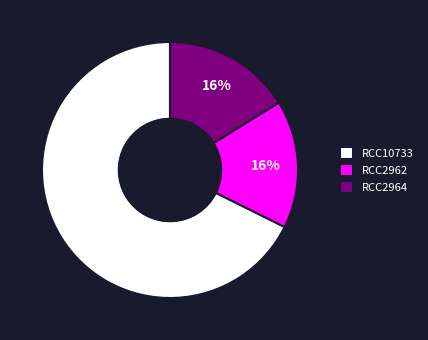

Does any single category account for the majority?

Yes